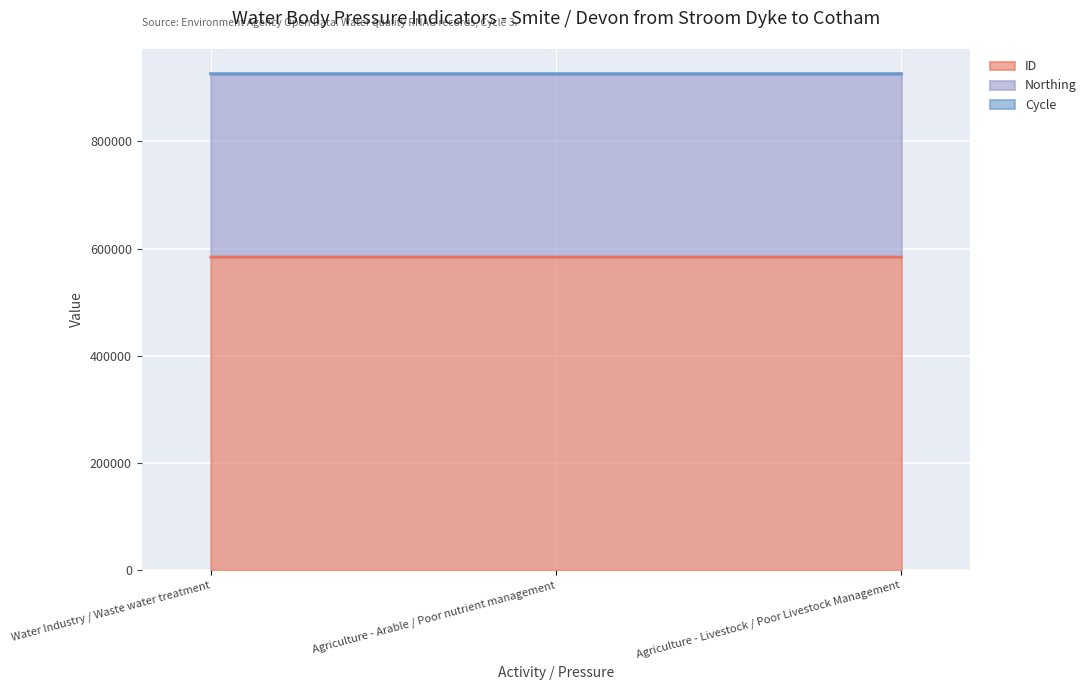

Reading right to left, what are all the values shown in this chart?

ID: Agriculture - Livestock / Poor Livestock Management=584252	Agriculture - Arable / Poor nutrient management=584253	Water Industry / Waste water treatment=584254
Northing: Agriculture - Livestock / Poor Livestock Management=341949	Agriculture - Arable / Poor nutrient management=341949	Water Industry / Waste water treatment=341949
Cycle: Agriculture - Livestock / Poor Livestock Management=3	Agriculture - Arable / Poor nutrient management=3	Water Industry / Waste water treatment=3